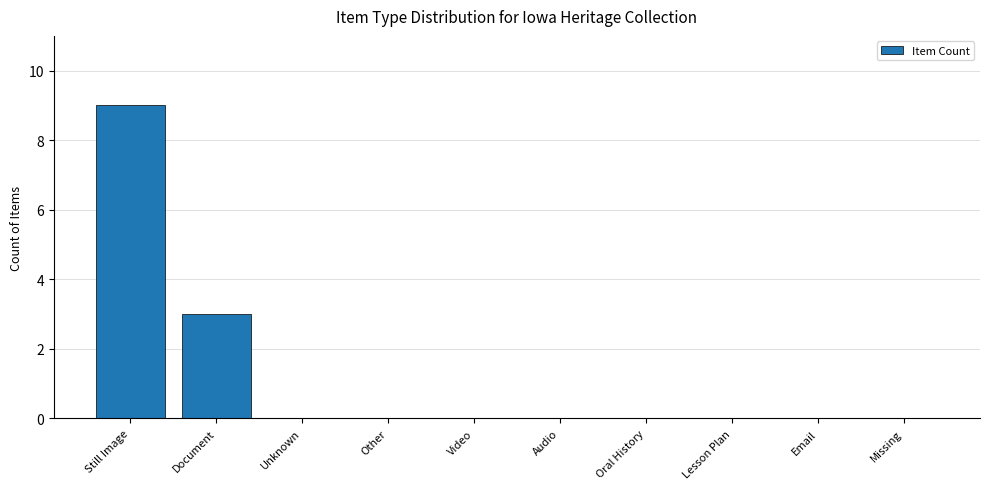

What is the sum of all values?

12